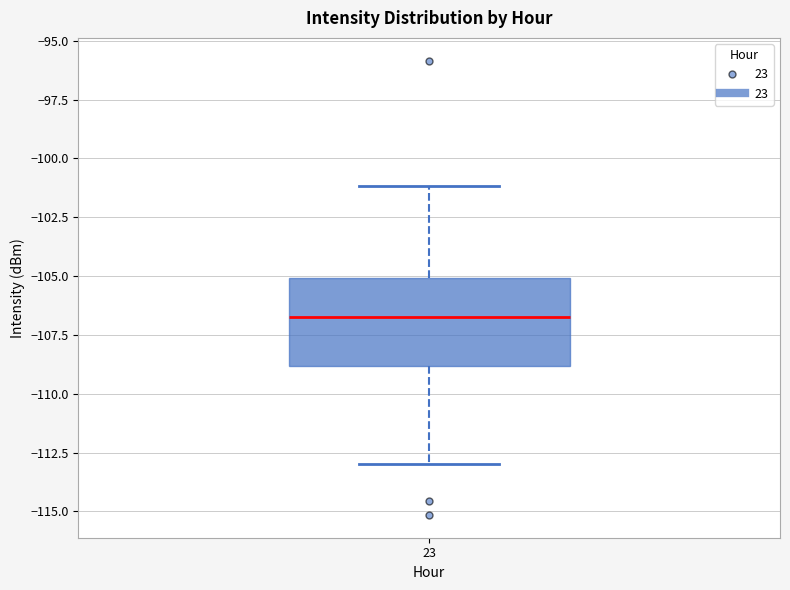

Read this box plot against the y-axis: the position of the median line, the range covered by the box, and the ends of both whiskers. The values are not printed on the chart, so give them approximately, as read against the axis.

median -106.5, box -109.0 to -105.0, whiskers -113.0 to -101.0